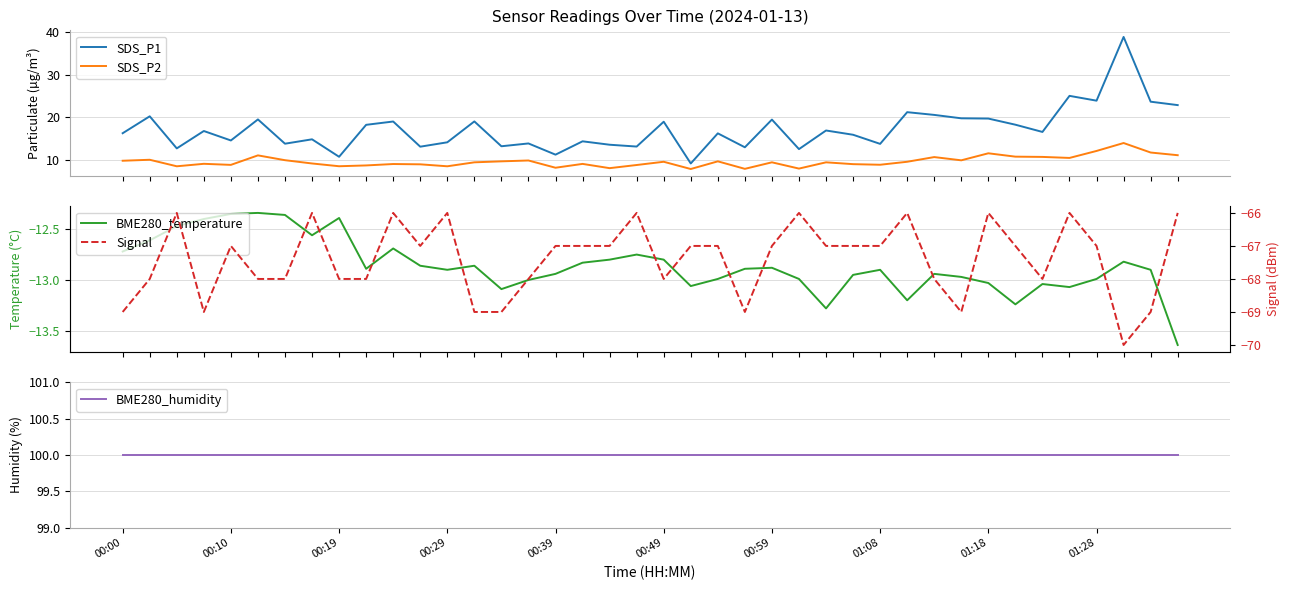

True or false: SDS_P2 and SDS_P1 intersect in this chart.

False